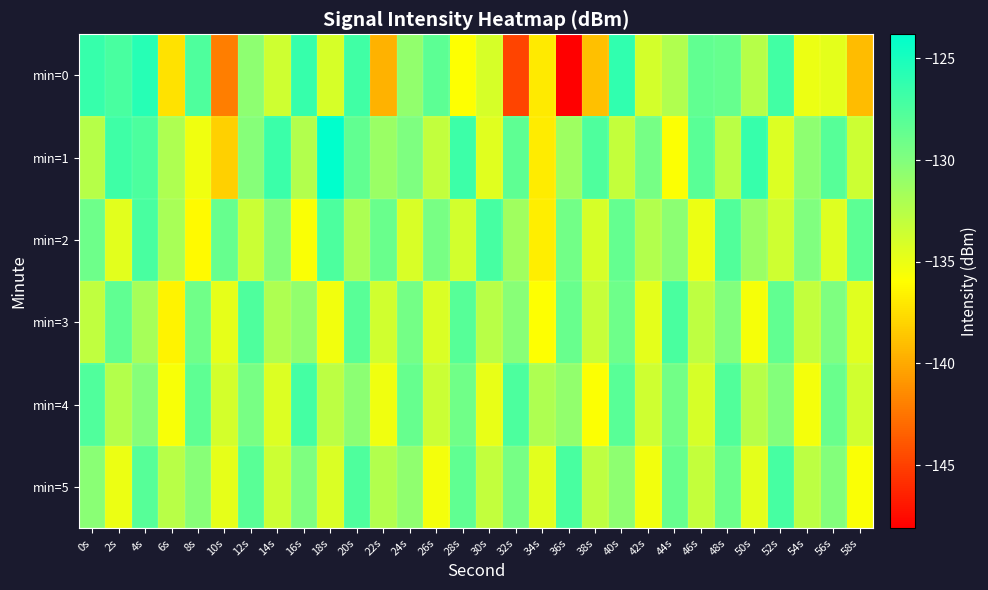

Reading left to right, what are all the values shown in this chart?

min=0: 0s=-126.5	2s=-127.3	4s=-125.7	6s=-137.4	8s=-127.6	10s=-142.0	12s=-130.6	14s=-133.6	16s=-126.4	18s=-134.0	20s=-126.9	22s=-139.6	24s=-130.7	26s=-128.2	28s=-135.9	30s=-134.0	32s=-144.8	34s=-136.9	36s=-148.1	38s=-138.9	40s=-126.2	42s=-133.9	44s=-132.2	46s=-128.5	48s=-128.7	50s=-132.5	52s=-127.0	54s=-135.0	56s=-134.7	58s=-139.1
min=1: 0s=-132.5	2s=-126.8	4s=-127.5	6s=-132.1	8s=-135.3	10s=-138.2	12s=-130.2	14s=-126.6	16s=-132.3	18s=-123.8	20s=-128.5	22s=-131.2	24s=-129.8	26s=-133.1	28s=-126.7	30s=-134.5	32s=-128.3	34s=-136.9	36s=-131.4	38s=-127.6	40s=-133.2	42s=-129.5	44s=-135.8	46s=-128.1	48s=-132.7	50s=-126.4	52s=-134.3	54s=-130.6	56s=-127.9	58s=-133.5
min=2: 0s=-129.1	2s=-134.6	4s=-127.3	6s=-131.8	8s=-136.2	10s=-128.7	12s=-133.4	14s=-130.1	16s=-135.7	18s=-127.5	20s=-132.0	22s=-128.9	24s=-134.1	26s=-129.6	28s=-133.8	30s=-127.2	32s=-131.5	34s=-136.8	36s=-129.3	38s=-134.0	40s=-128.6	42s=-132.3	44s=-130.5	46s=-135.1	48s=-127.8	50s=-131.2	52s=-133.6	54s=-129.9	56s=-134.4	58s=-128.2
min=3: 0s=-133.0	2s=-128.4	4s=-131.7	6s=-136.5	8s=-129.2	10s=-134.8	12s=-127.6	14s=-132.1	16s=-130.8	18s=-135.3	20s=-128.0	22s=-133.7	24s=-129.4	26s=-134.2	28s=-127.9	30s=-132.6	32s=-130.3	34s=-135.9	36s=-128.8	38s=-133.3	40s=-129.1	42s=-134.7	44s=-127.4	46s=-132.9	48s=-130.0	50s=-135.5	52s=-128.5	54s=-133.1	56s=-129.8	58s=-134.5
min=4: 0s=-127.7	2s=-132.4	4s=-130.2	6s=-135.6	8s=-128.3	10s=-133.9	12s=-129.6	14s=-134.3	16s=-127.1	18s=-132.8	20s=-130.5	22s=-135.2	24s=-128.7	26s=-133.4	28s=-129.2	30s=-134.9	32s=-127.5	34s=-132.1	36s=-130.8	38s=-135.8	40s=-128.0	42s=-133.6	44s=-129.3	46s=-134.0	48s=-127.8	50s=-132.5	52s=-130.1	54s=-135.4	56s=-128.9	58s=-133.7
min=5: 0s=-130.4	2s=-135.1	4s=-127.9	6s=-132.6	8s=-130.3	10s=-134.8	12s=-128.1	14s=-133.5	16s=-129.8	18s=-134.2	20s=-127.6	22s=-132.3	24s=-130.7	26s=-135.4	28s=-128.4	30s=-133.1	32s=-129.5	34s=-134.6	36s=-127.3	38s=-132.9	40s=-130.6	42s=-135.3	44s=-128.7	46s=-133.2	48s=-129.0	50s=-134.7	52s=-127.2	54s=-132.8	56s=-130.1	58s=-135.7